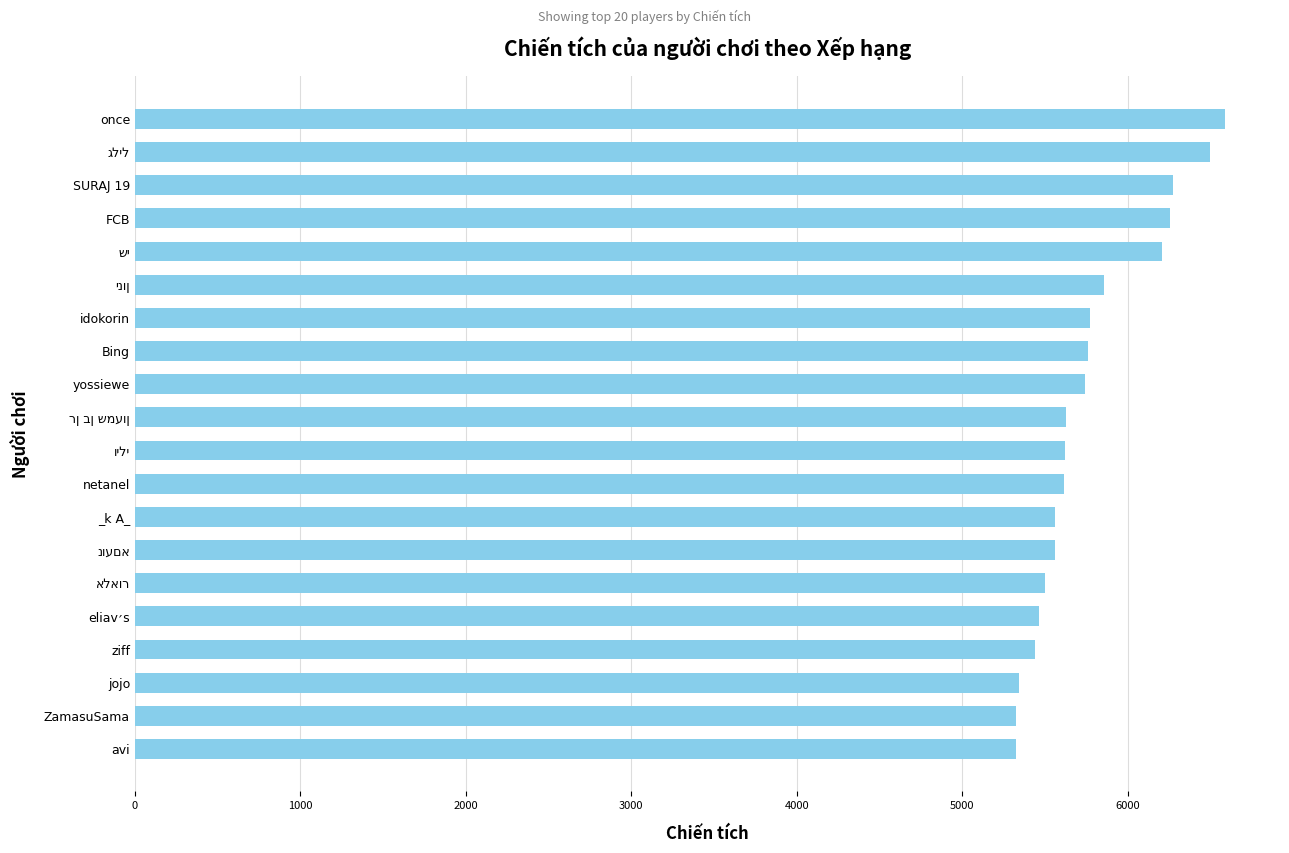

What is the difference between the second highest and second lowest values?

1173